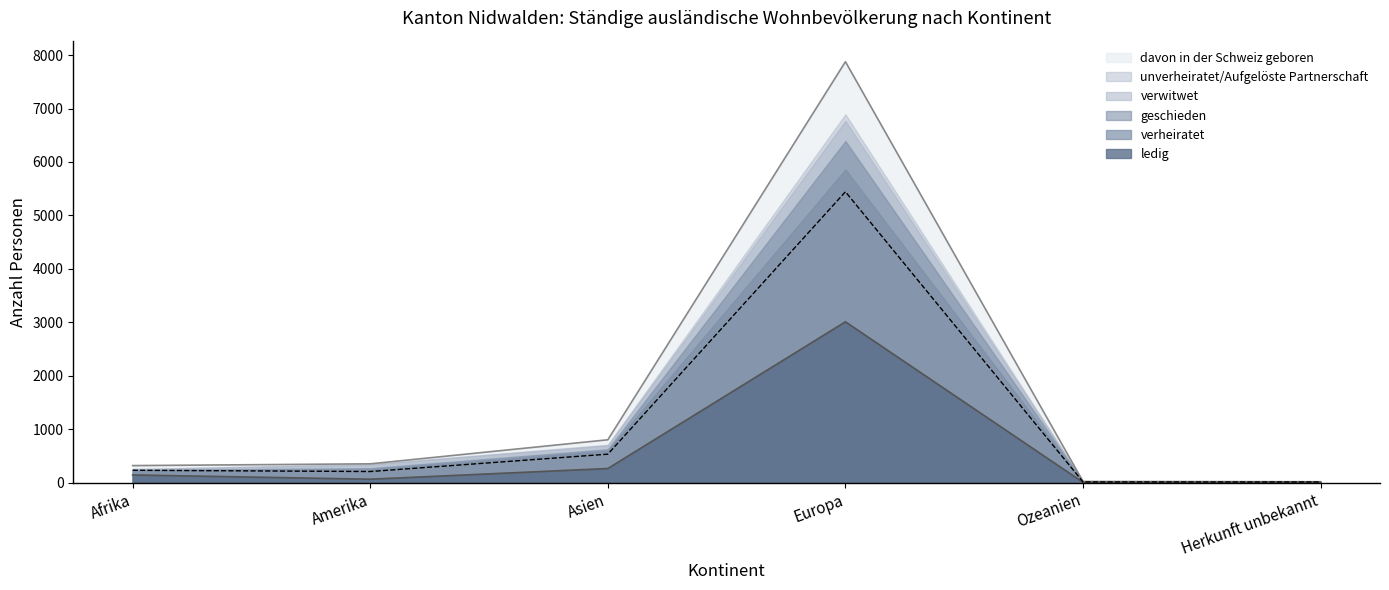

At which label does ledig reach its peak?

Europa